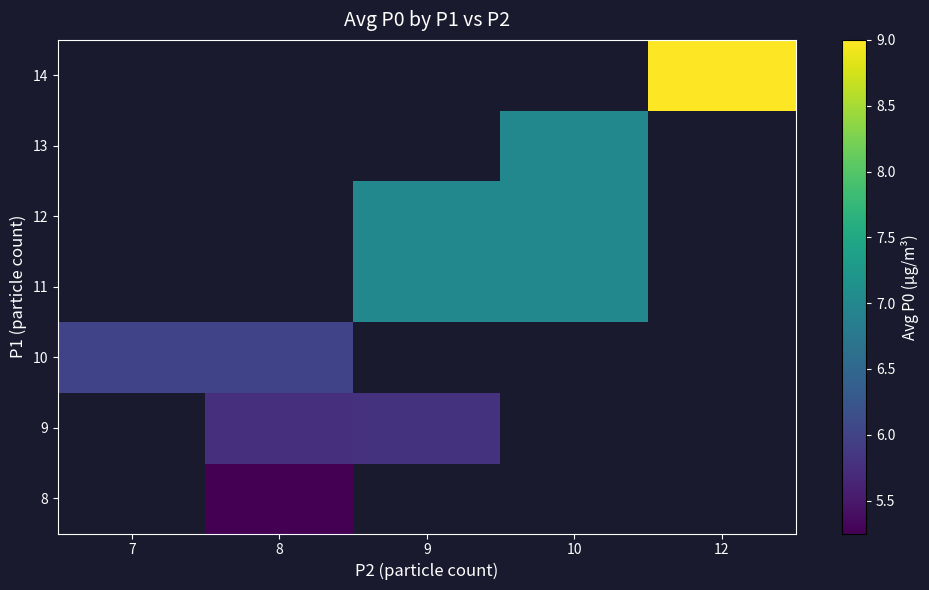

At which category does the chart reach its minimum across all series?

8